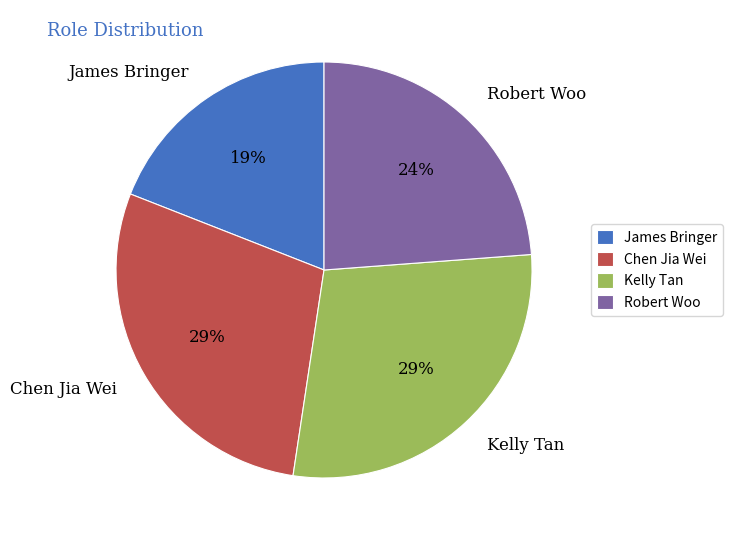

Which has a higher value, Kelly Tan or Robert Woo?

Kelly Tan